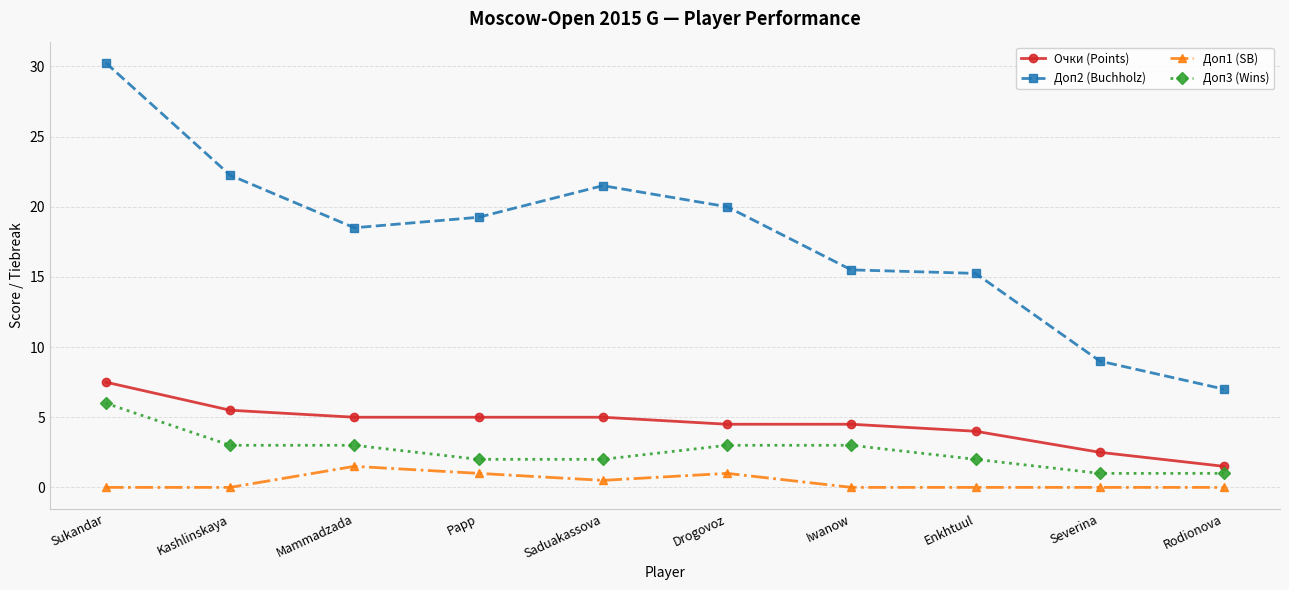

What is the lowest value of the Очки (Points) series?

1.5